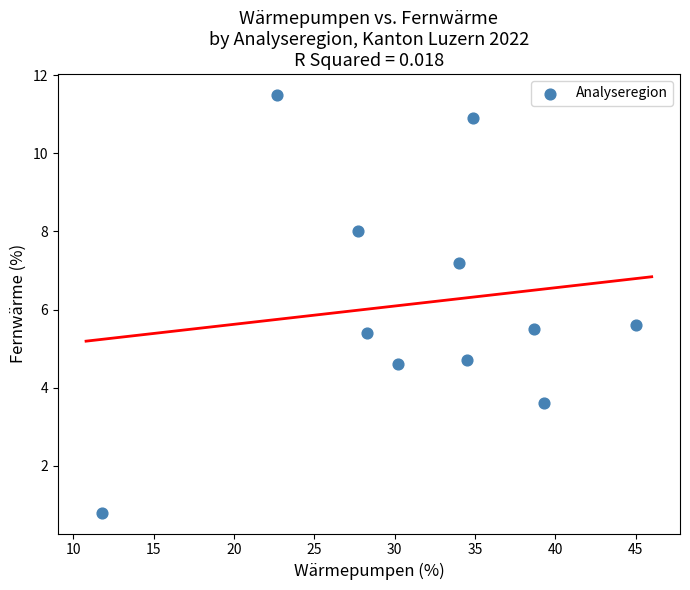

What is the average X value?

31.6